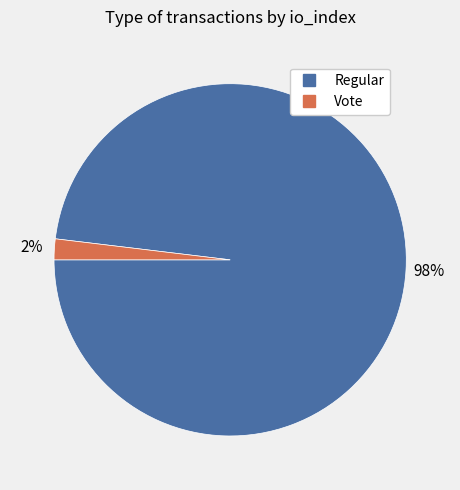

Count the number of slices in the pie.

2